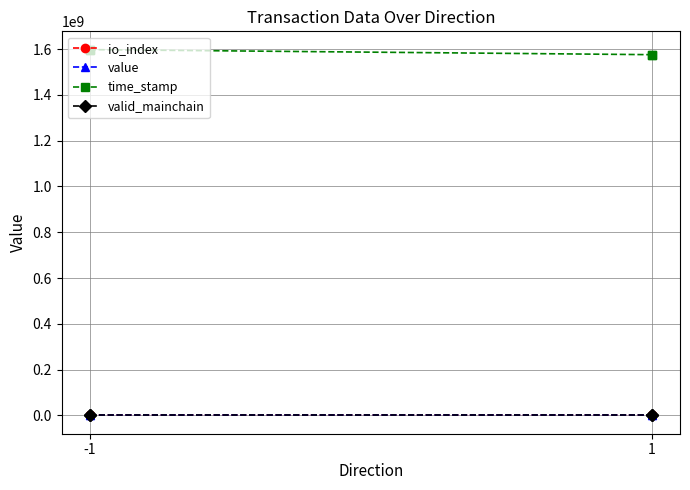

Where is valid_mainchain nearest to the value 1?

-1